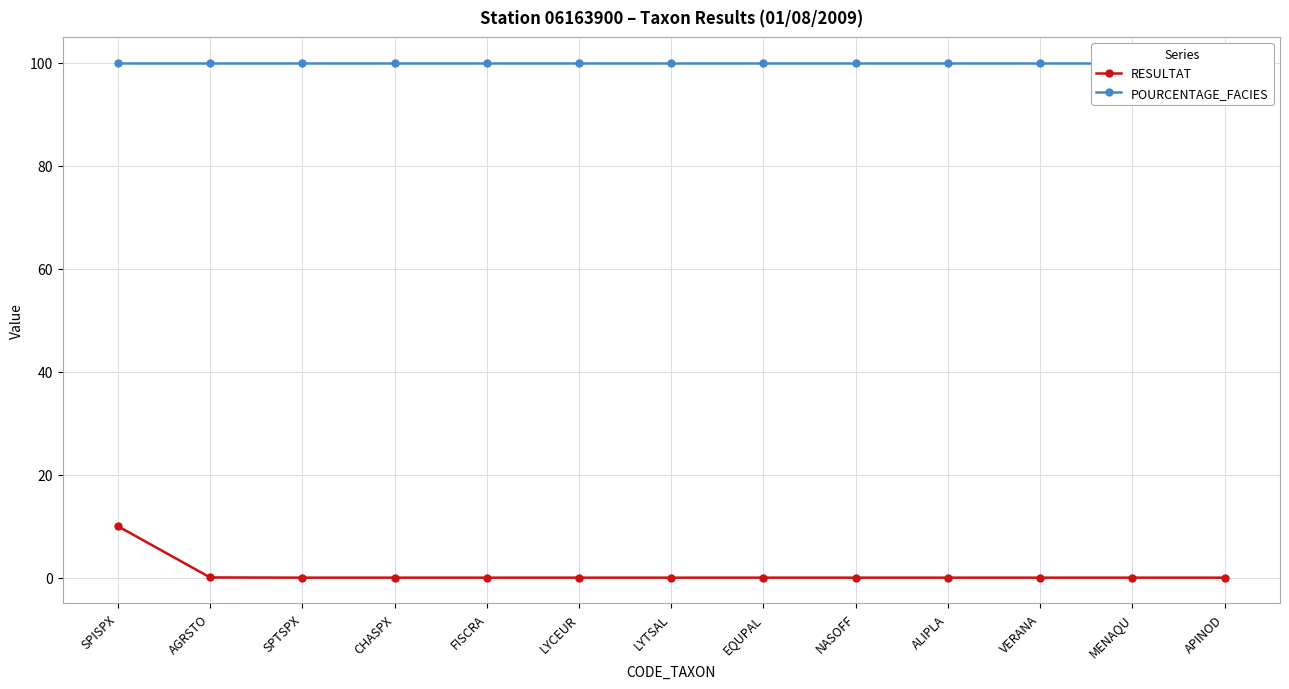

Read the RESULTAT value at SPISPX.

10.0